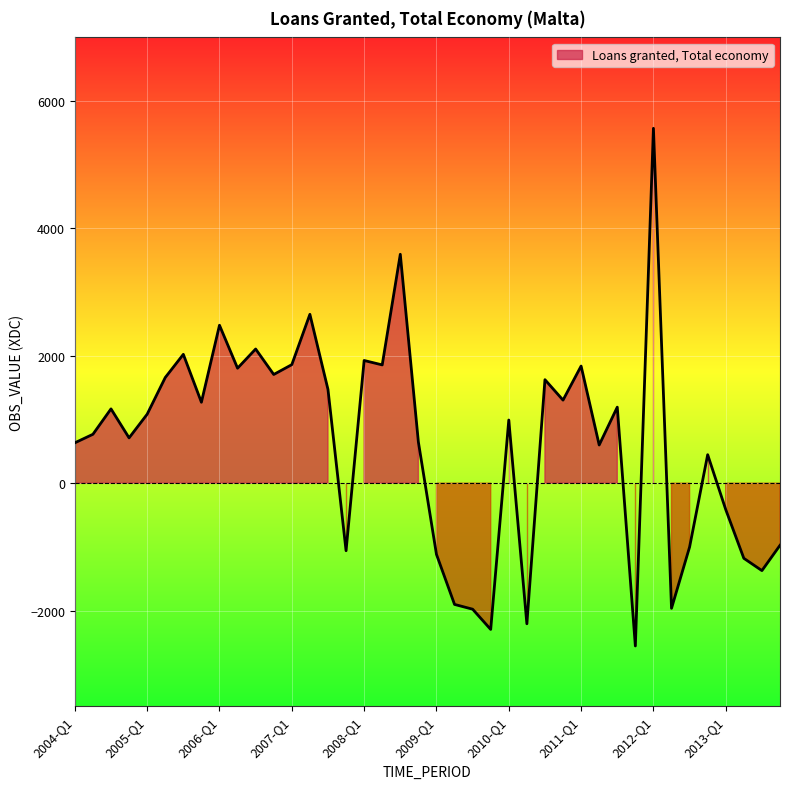

Where is the first local maximum?

2004-Q3